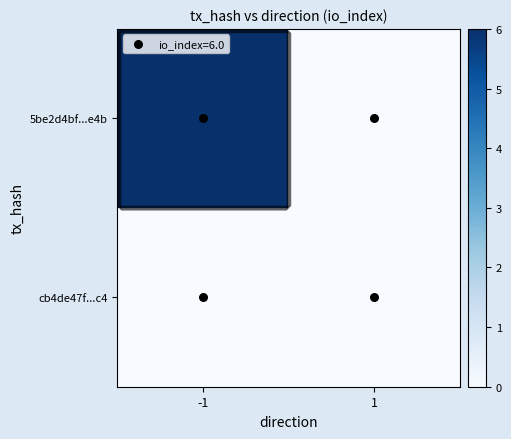

Rank the series by their average value, from highest to lowest.

5be2d4bf...e4b, cb4de47f...c4